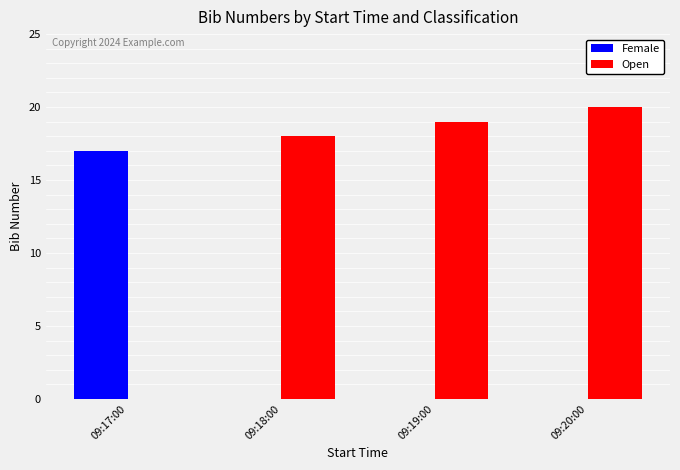

True or false: Open has a value of 0 at 09:17:00.

True